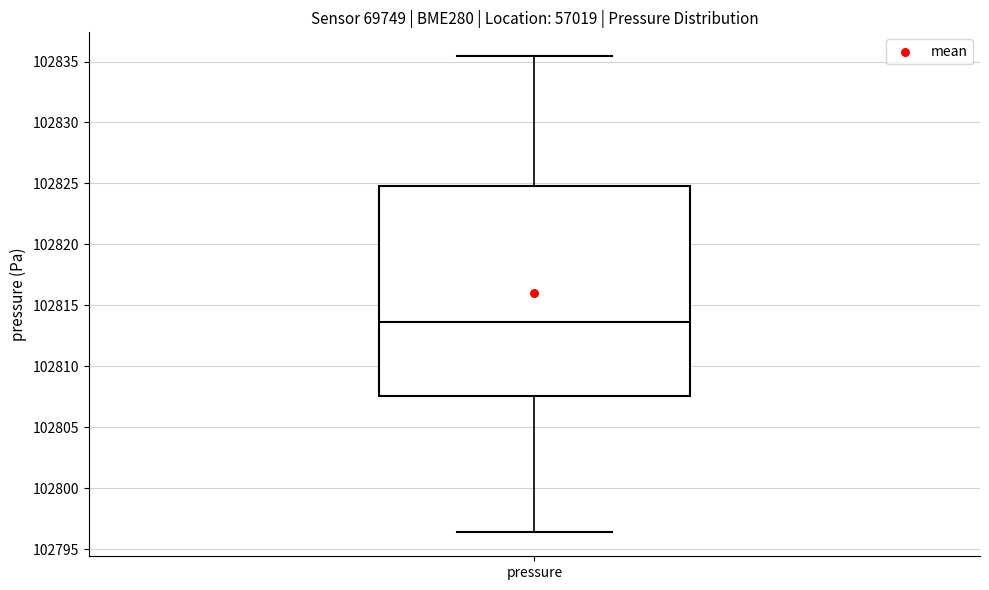

Transcribe this box plot: give where the median line is, the range the box spans, and where the two whiskers end, as read against the y-axis. The values are not printed on the chart, so give them approximately, as read against the axis.

median 102813.5, box 102807.5 to 102825.0, whiskers 102796.5 to 102835.5